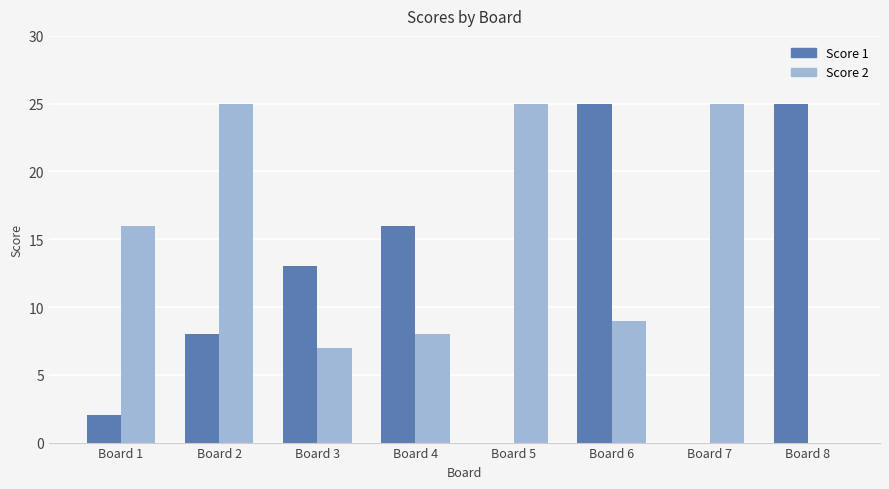

Is it true that Score 1 equals 25 at Board 4?

False